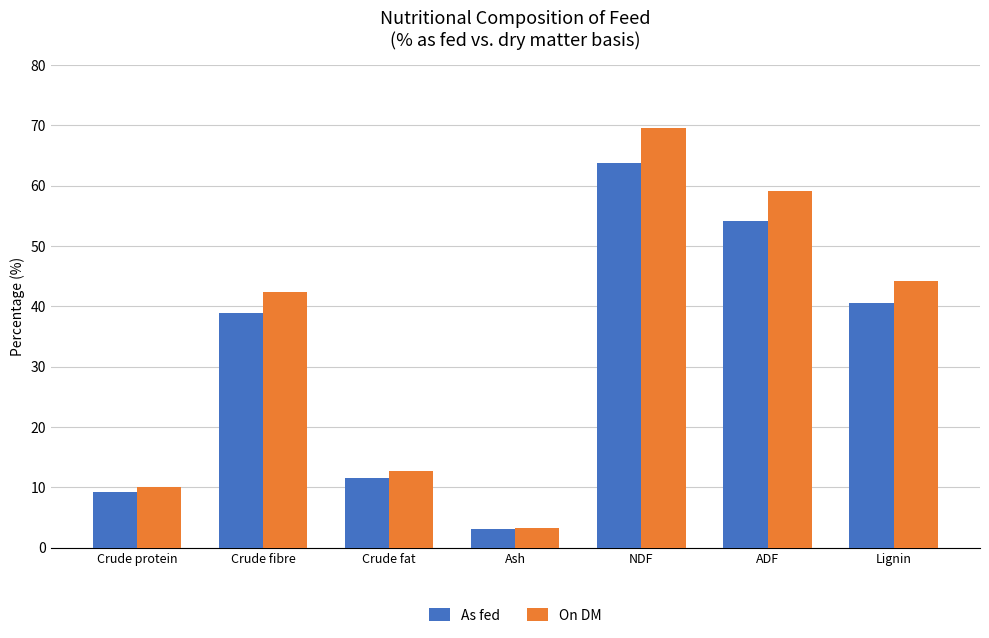

The value of As fed at Crude protein is 12.6. True or false?

False